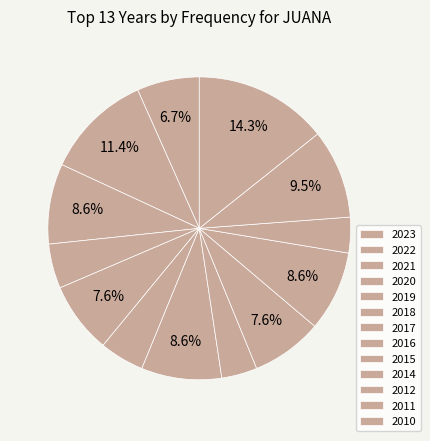

Count the number of slices in the pie.

13